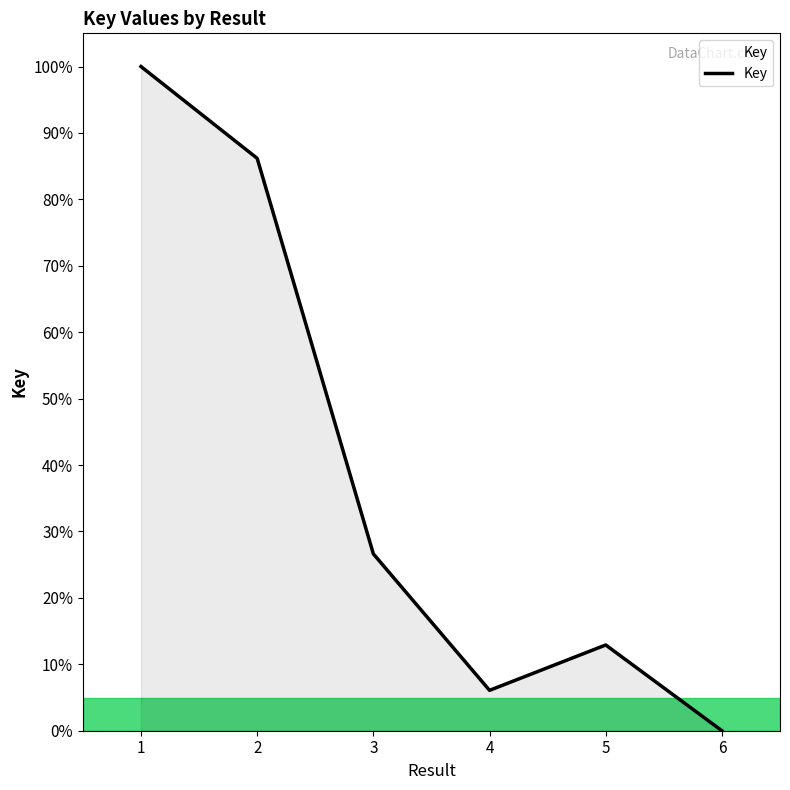

Where is the data nearest to the value 50?

3